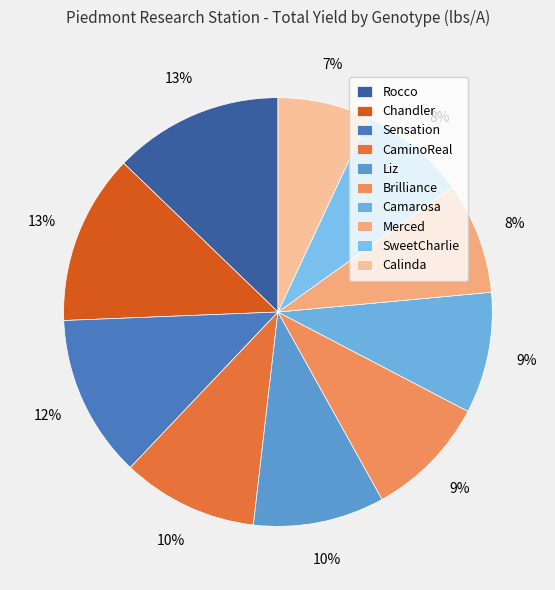

Is the sum of Camarosa and Chandler greater than half?

No